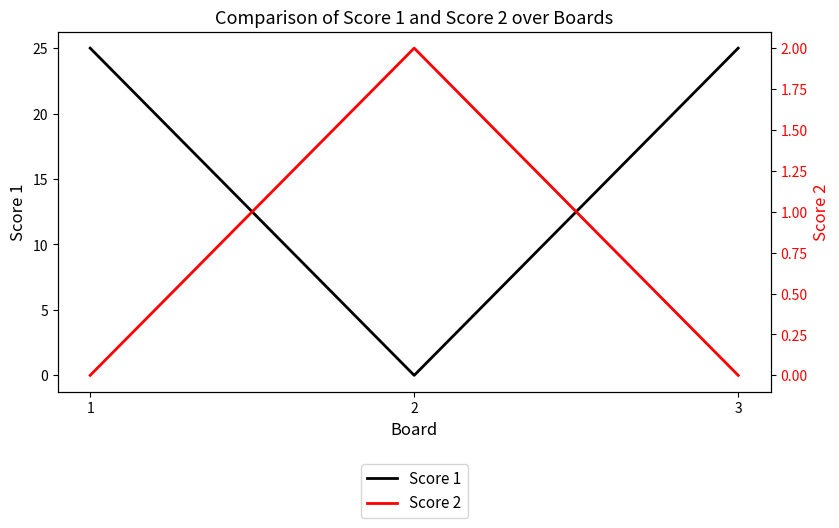

Between 1 and 2, which is larger?

1